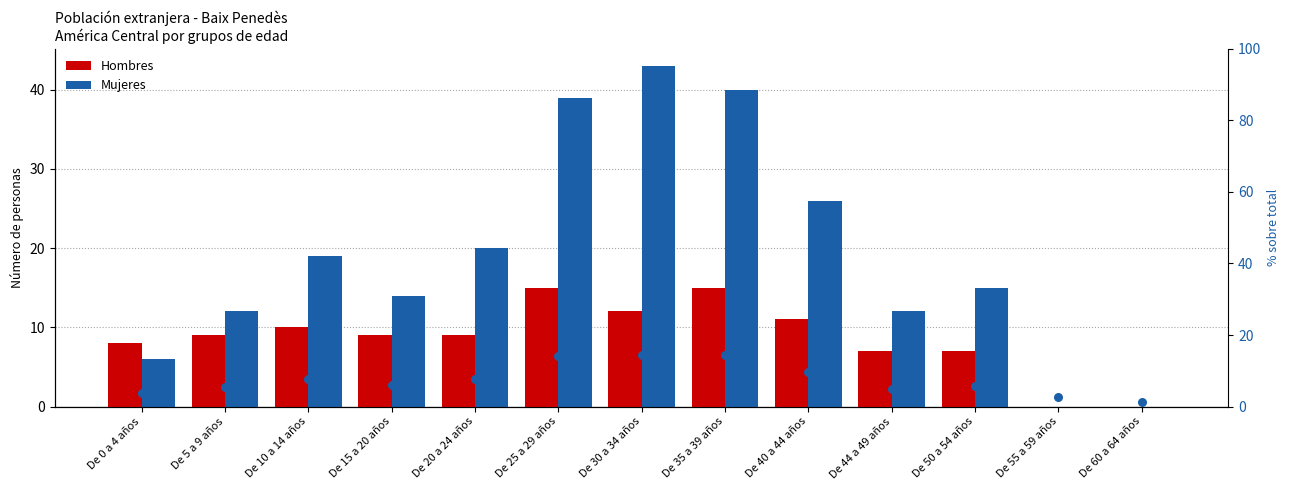

Which series has the largest Y range (max minus min)?

Mujeres